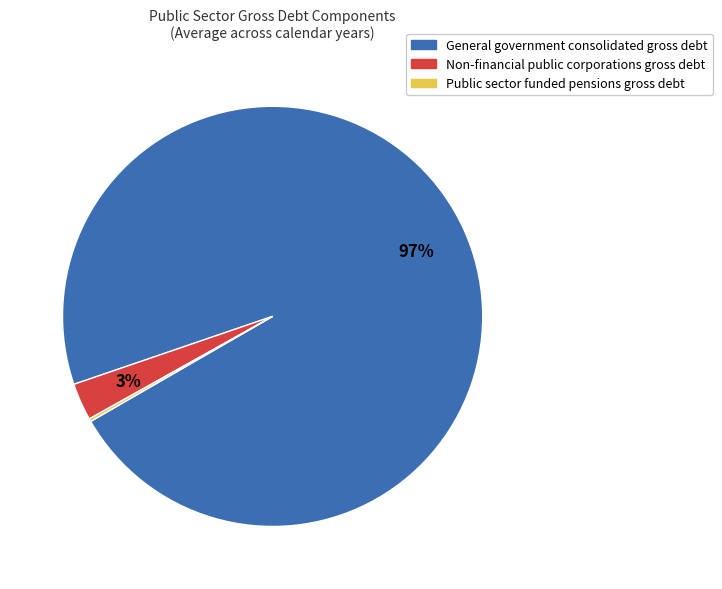

Which category has the biggest portion of the pie?

General government consolidated gross debt